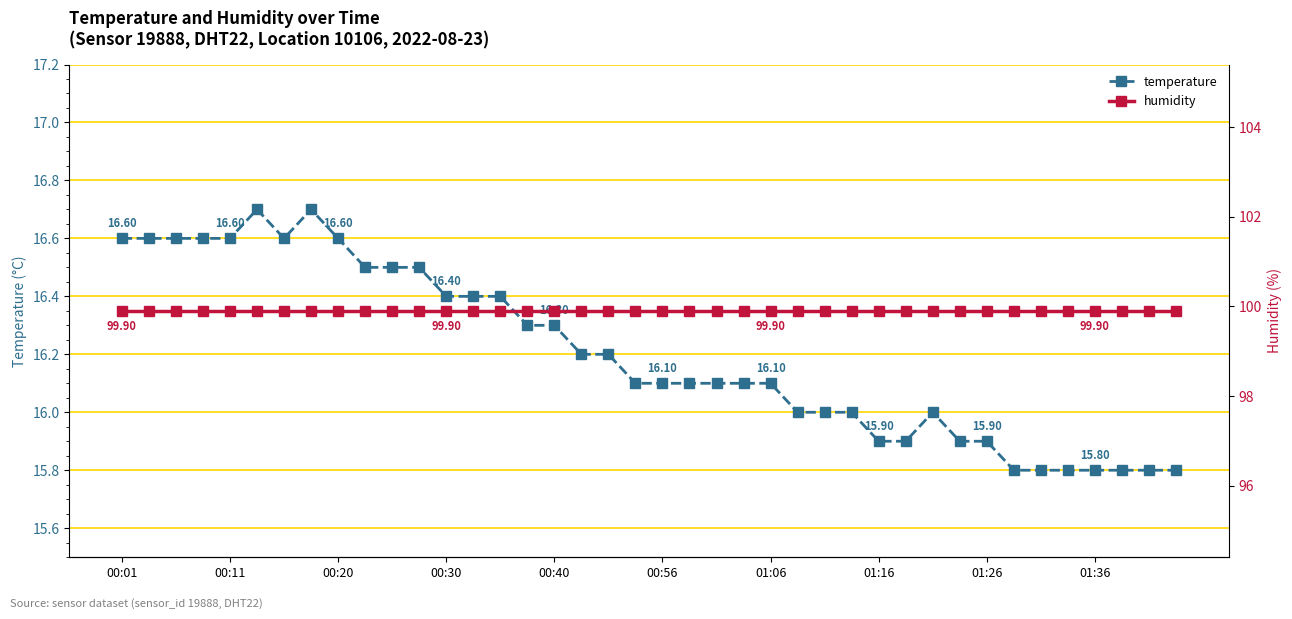

Which category has the highest value across all series?

00:01